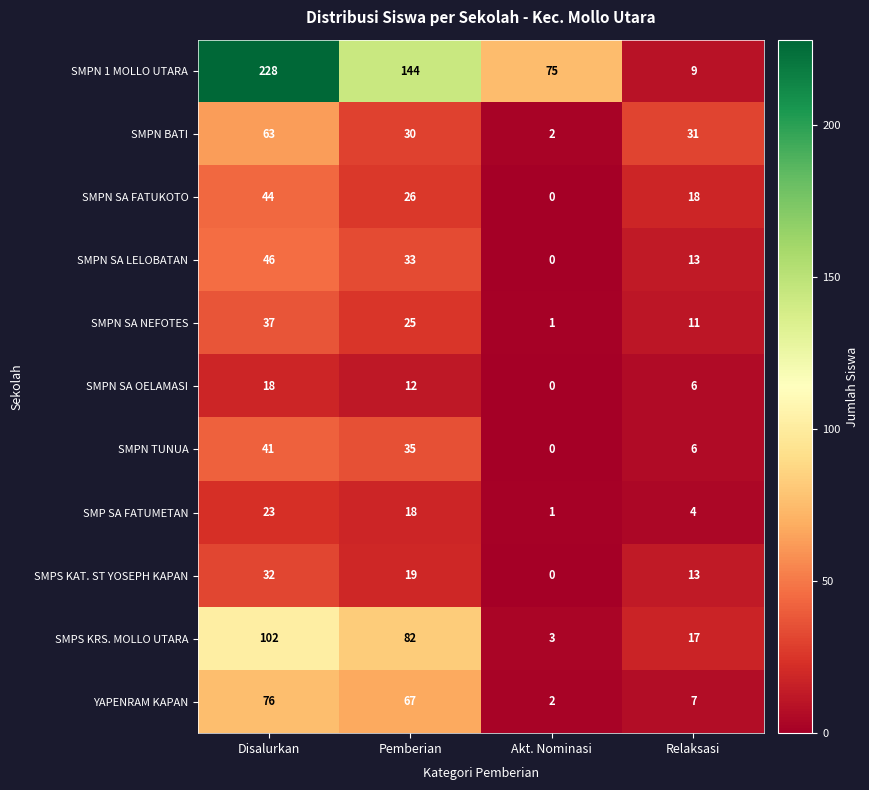

Which series has the largest total across all categories?

SMPN 1 MOLLO UTARA